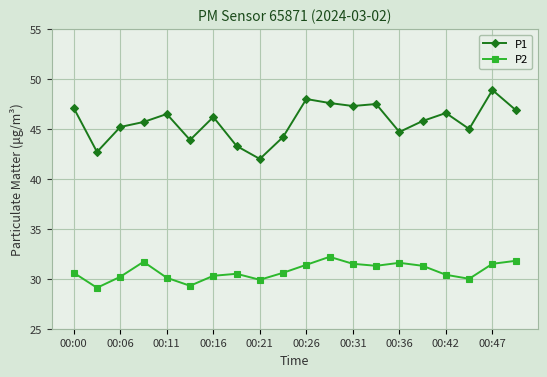

What is the difference between the maximum and minimum values in the P1 series?

6.9